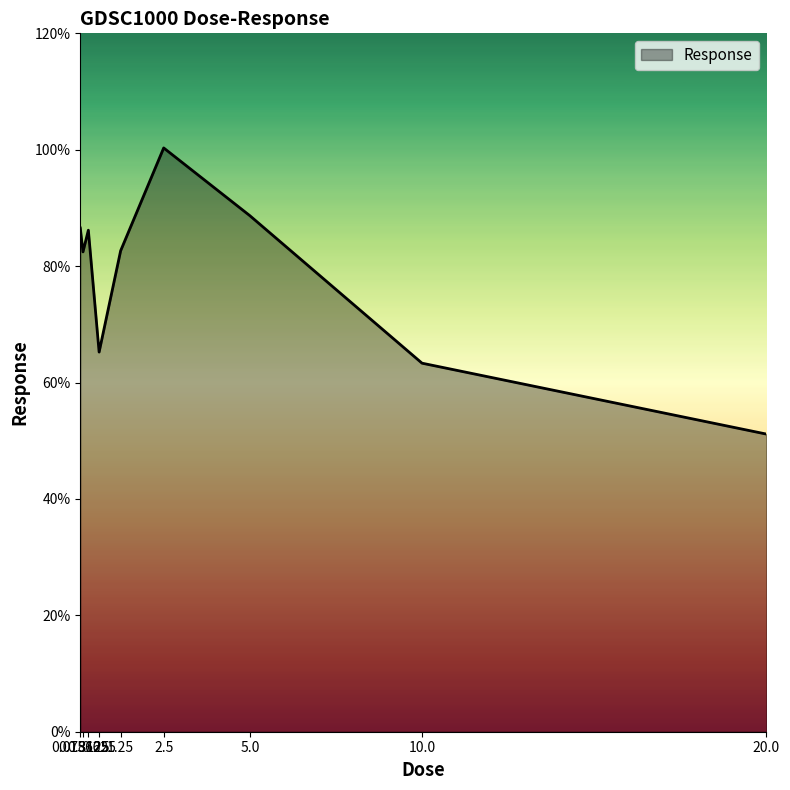

Is it true that the value at 20.0 is 51.1?

True